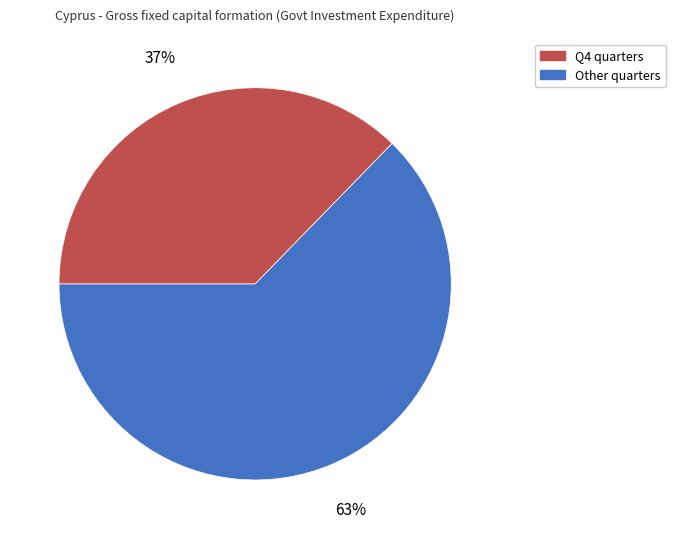

To the nearest percent, what is the average slice percentage?

50%